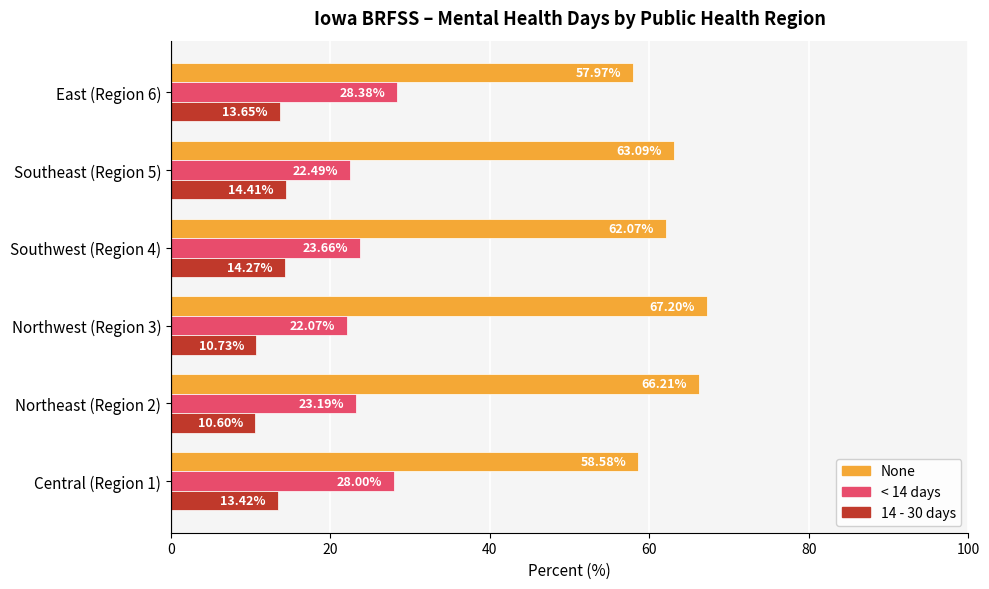

What is the difference between the maximum and minimum values in the None series?

9.2